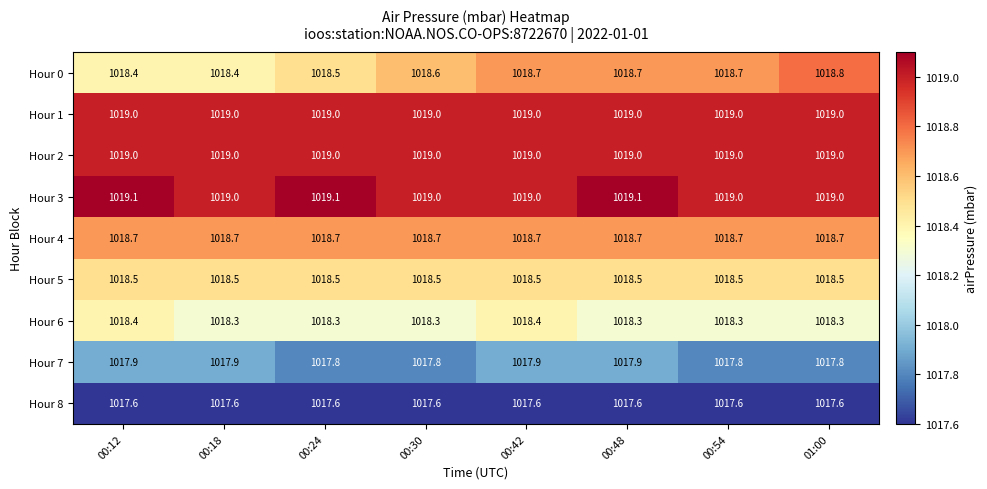

Which series has the largest total across all categories?

Hour 3